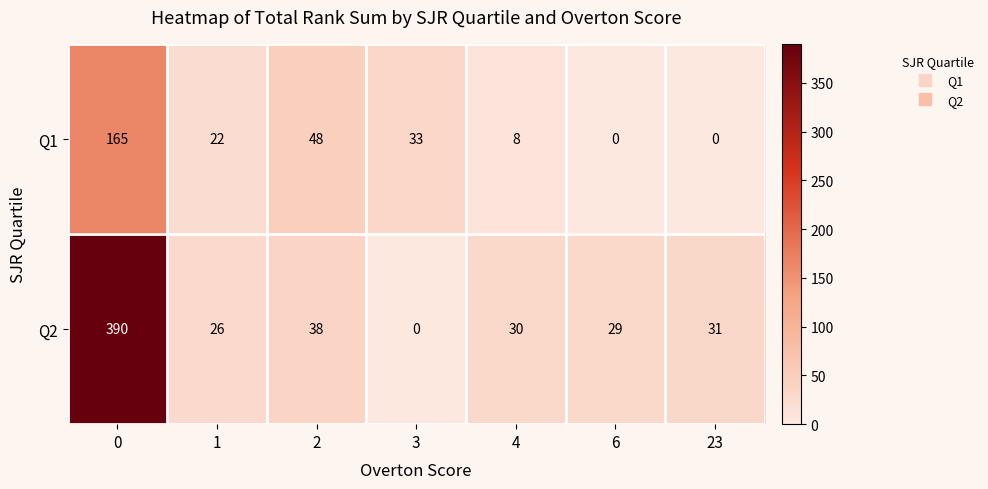

At how many categories does at least one series exceed 251?

1